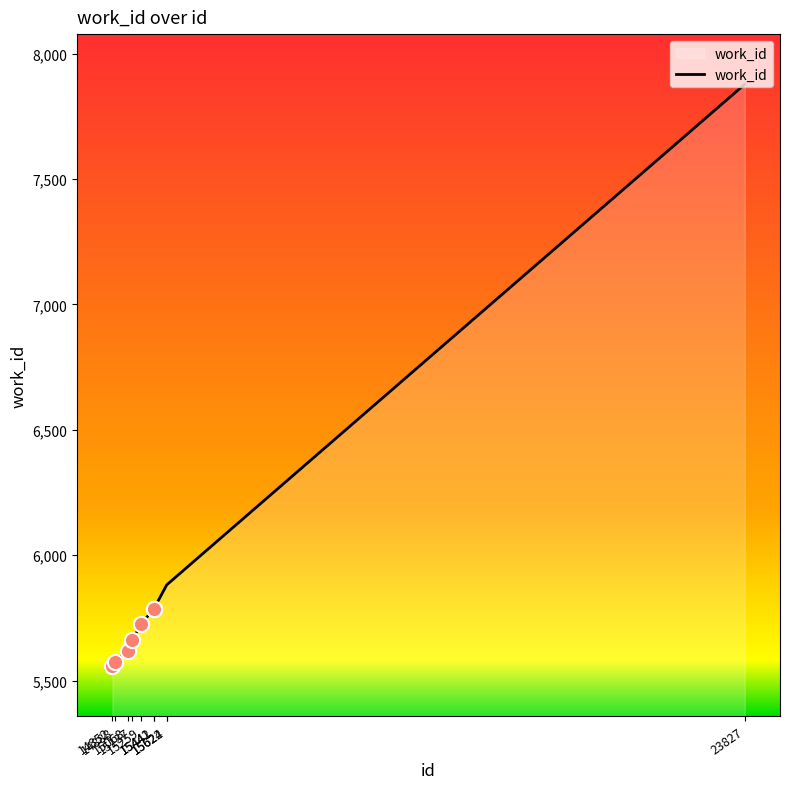

What is the change in value from 14888 to 15442?

+214